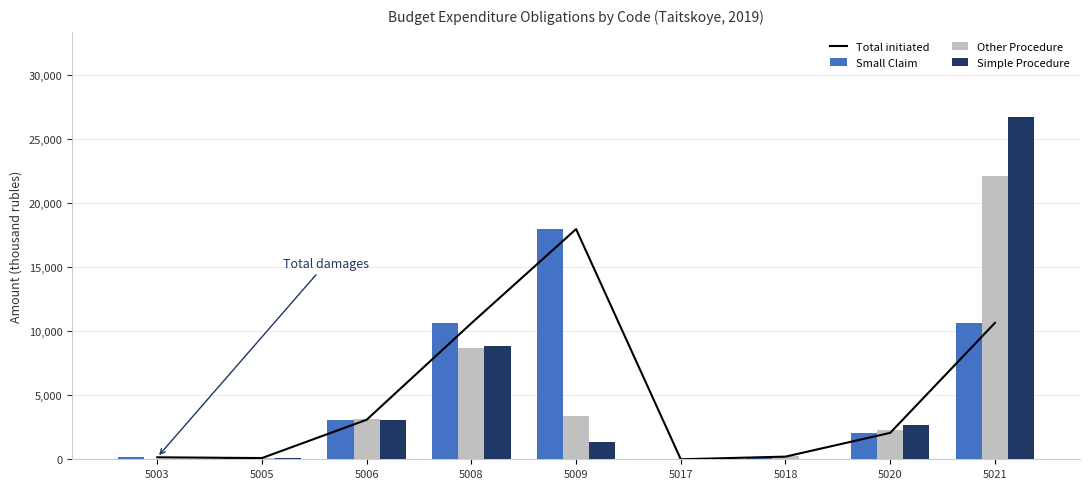

At 5003, list the series in order from smallest to largest.

Other Procedure, Simple Procedure, Total initiated, Small Claim